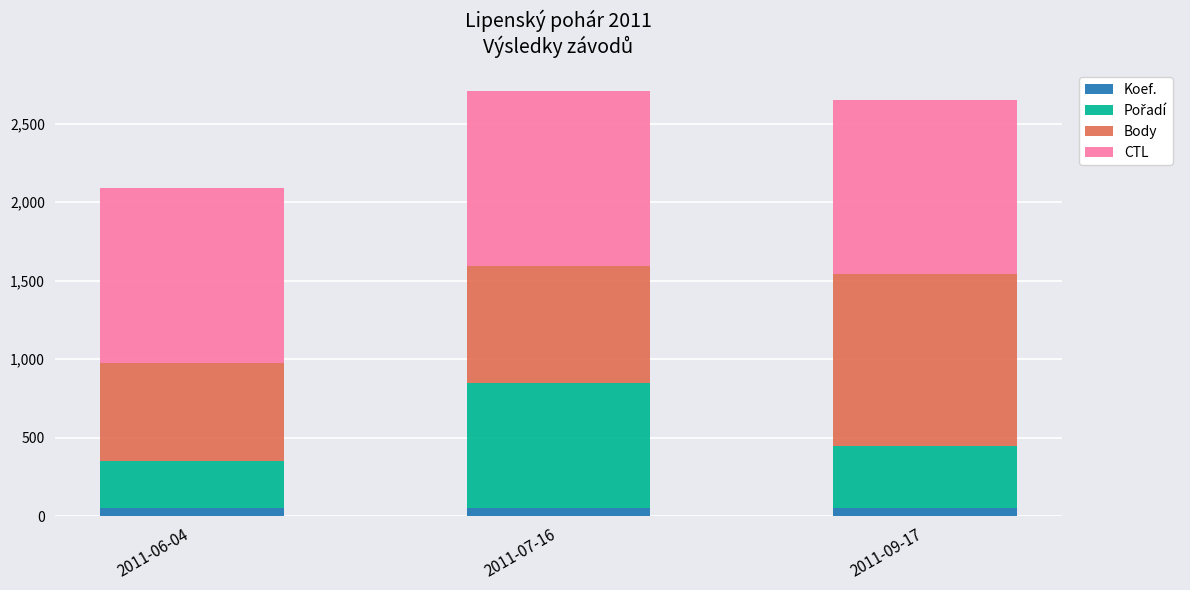

What is the sum of all Koef. values?

150.0